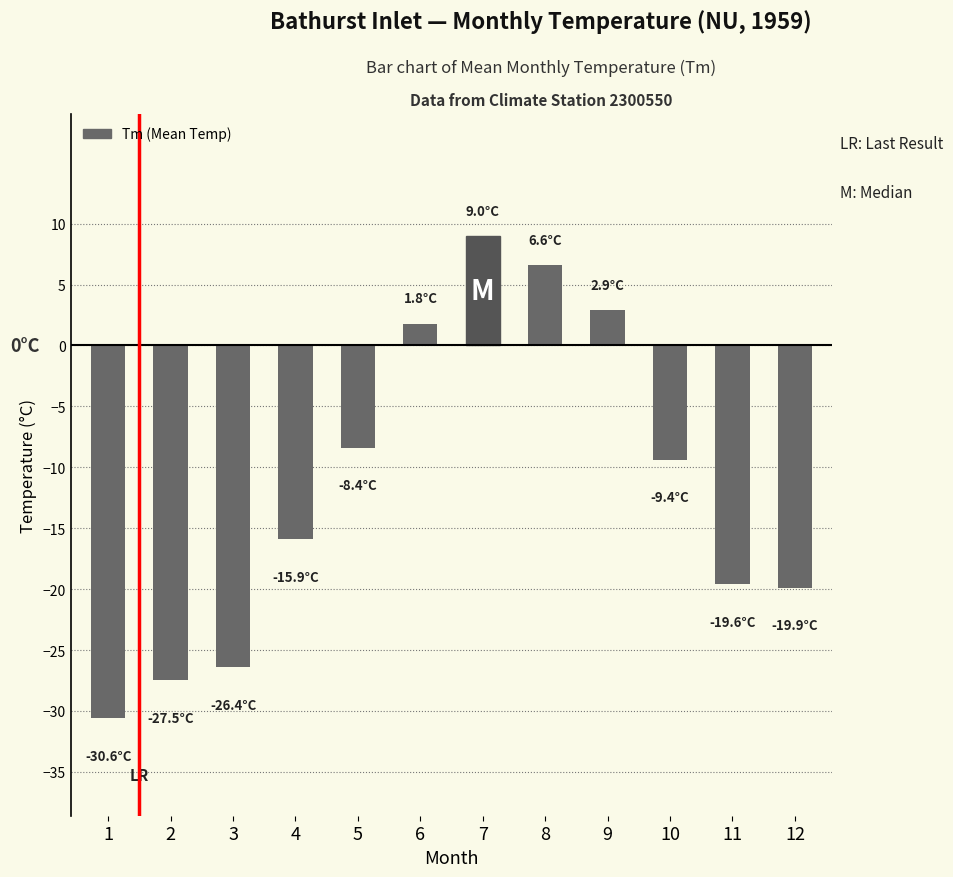

The value at 8 is 6.6. True or false?

True